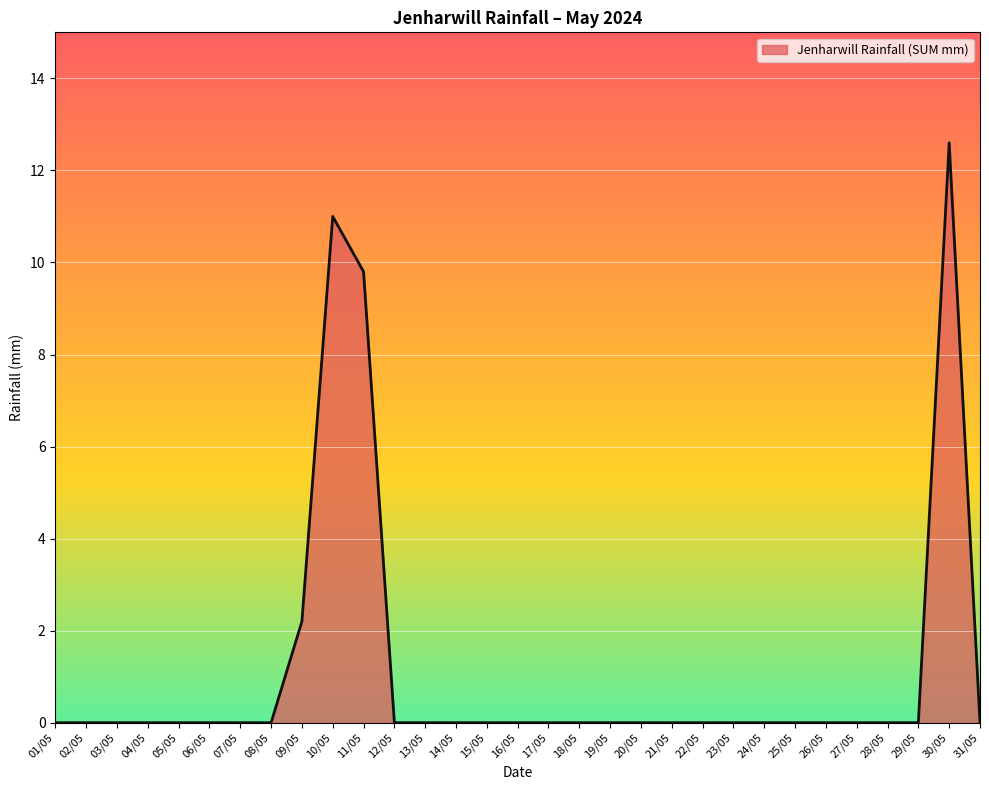

Reading left to right, extract all data points from this chart.

0.0	0.0	0.0	0.0	0.0	0.0	0.0	0.0	2.2	11.0	9.8	0.0	0.0	0.0	0.0	0.0	0.0	0.0	0.0	0.0	0.0	0.0	0.0	0.0	0.0	0.0	0.0	0.0	0.0	12.6	0.0